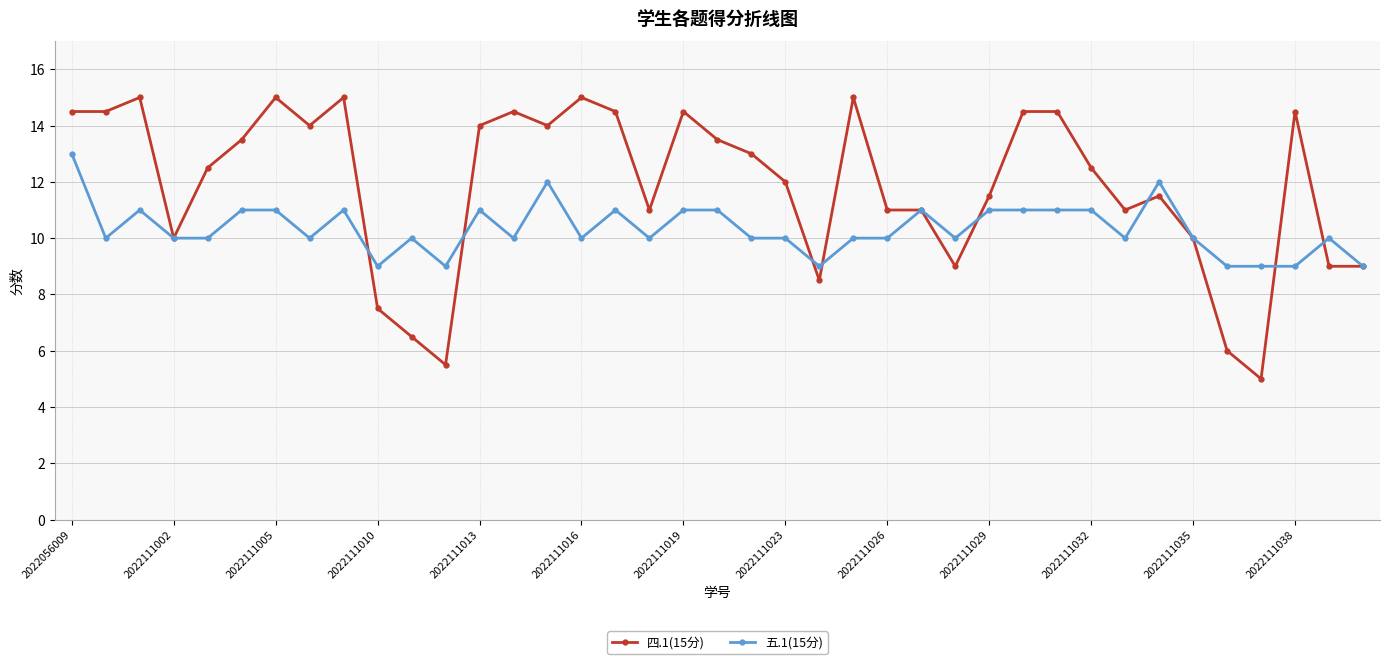

What is the value of the 四.1(15分) point at the 14th from the left?

14.5